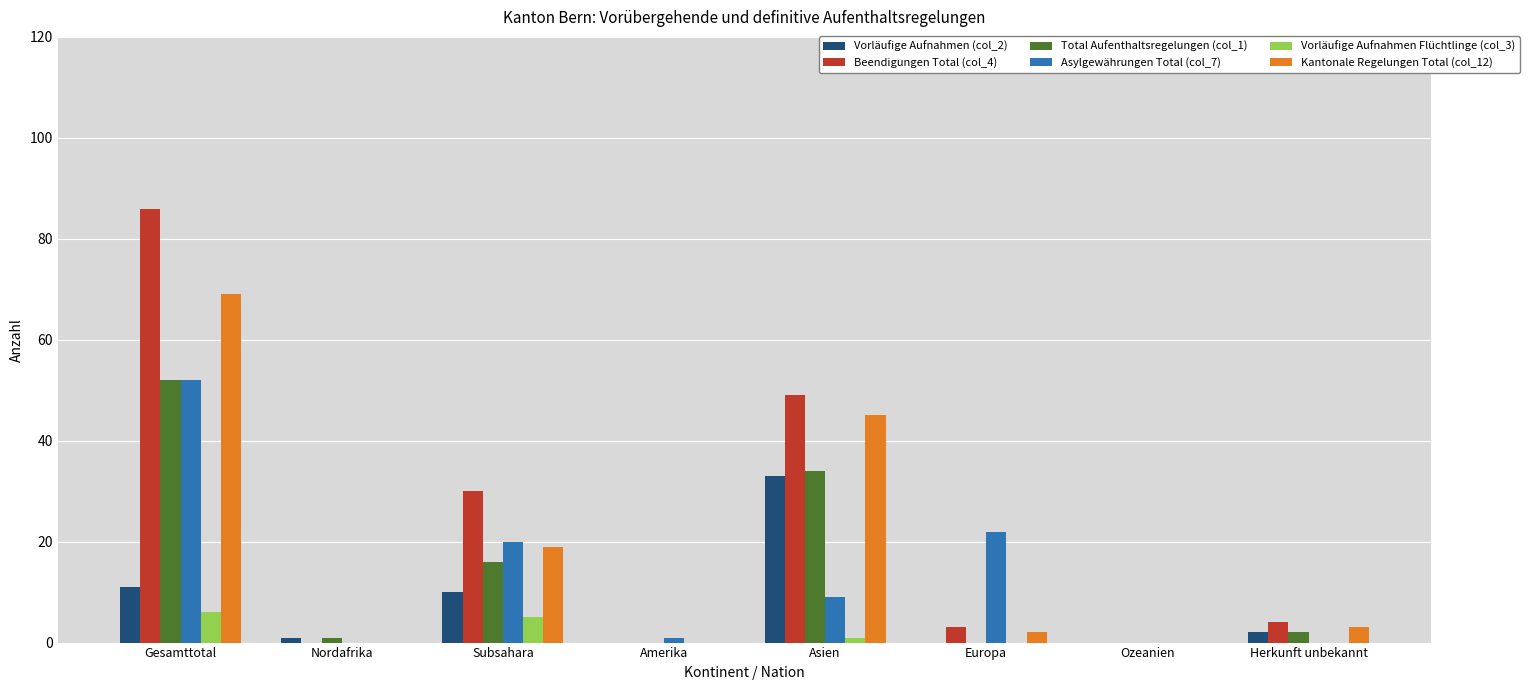

Which series has the largest range (max minus min)?

Beendigungen Total (col_4)